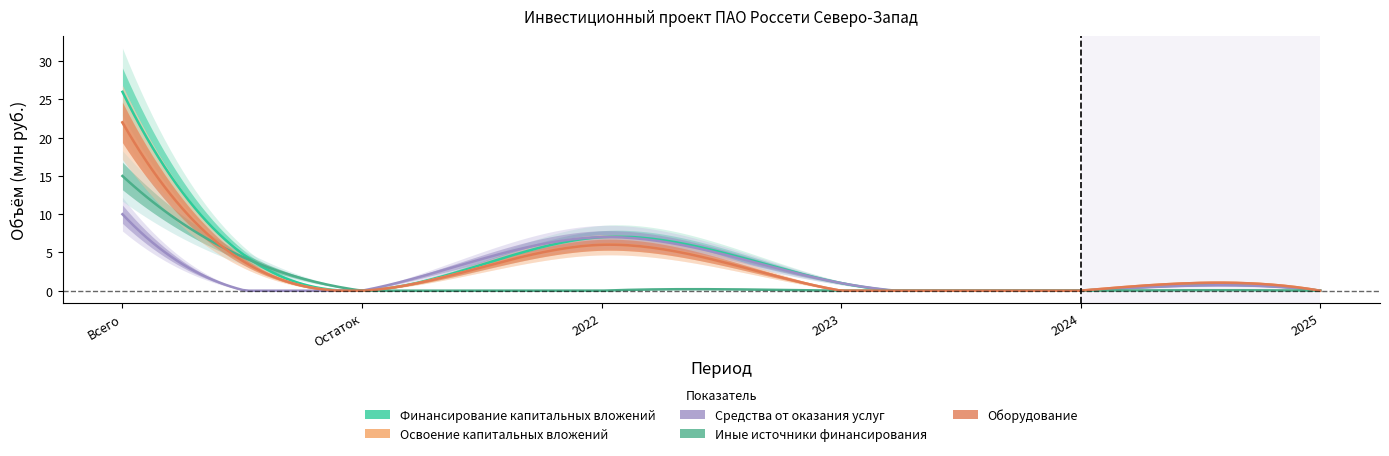

What are all the series names shown in the legend?

Финансирование капитальных вложений, Освоение капитальных вложений, Средства от оказания услуг, Иные источники финансирования, Оборудование